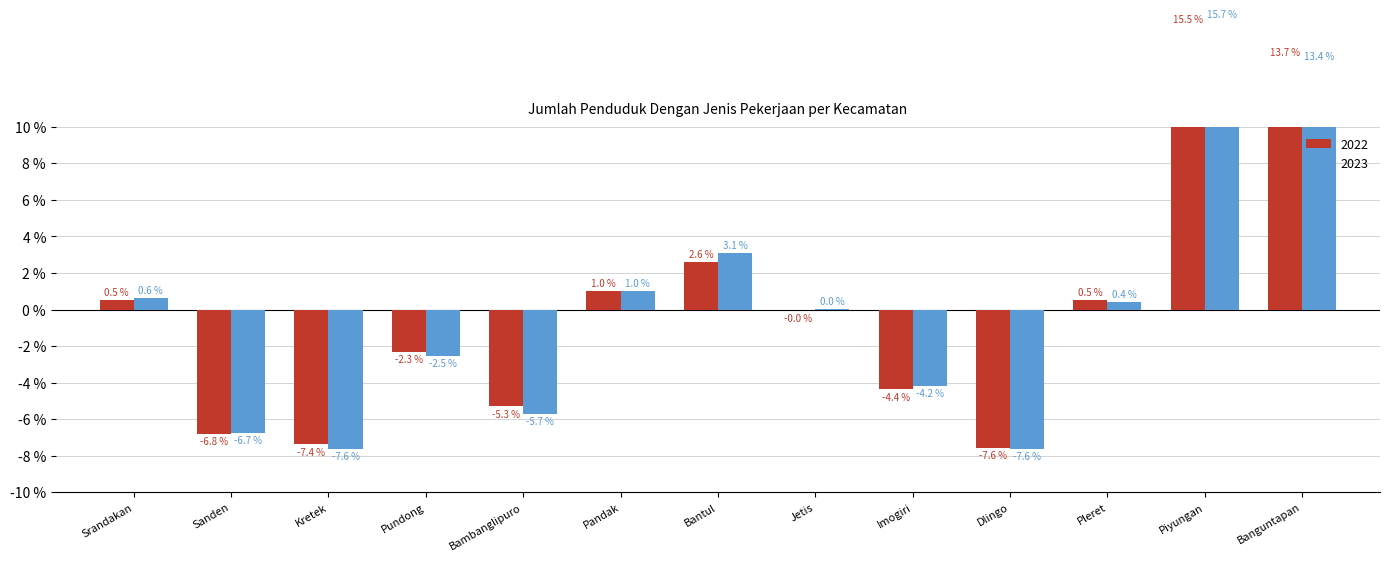

How many categories are shown in the chart?

13